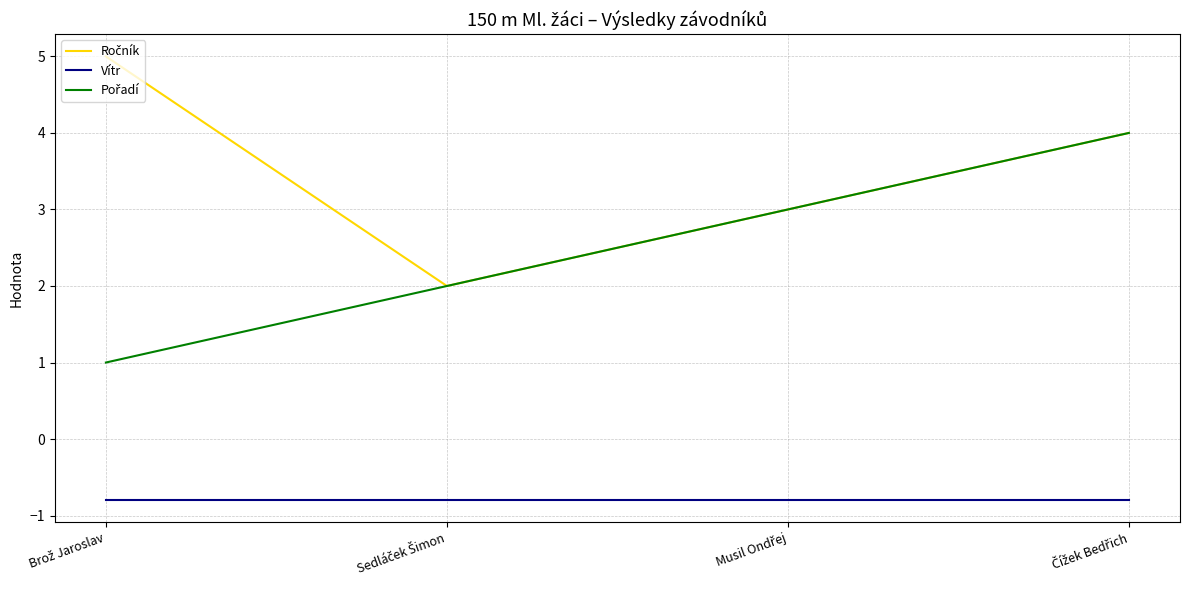

What is the minimum value shown in the chart?

-0.8